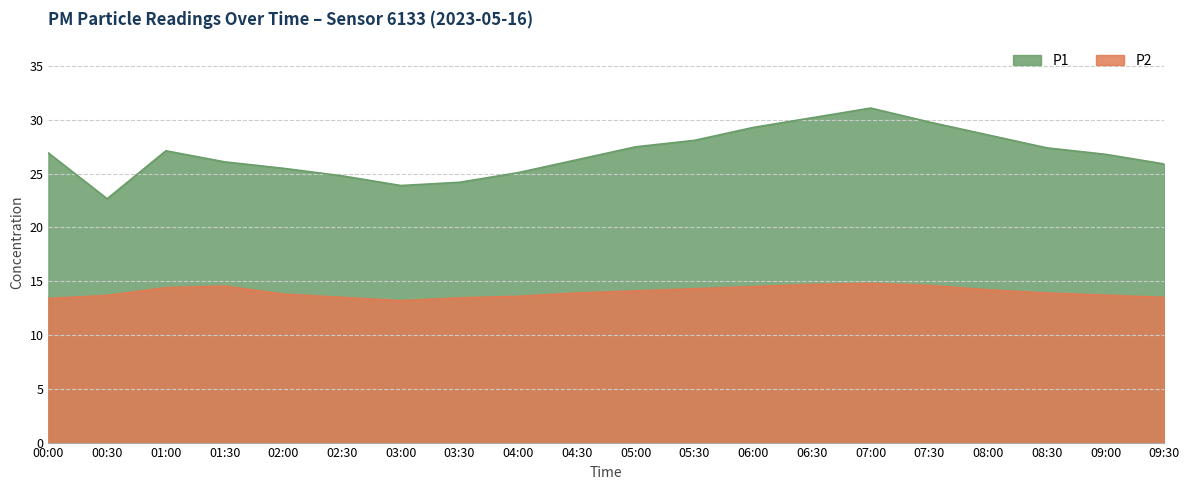

The P2 series shows 13.4 at 00:00. True or false?

True